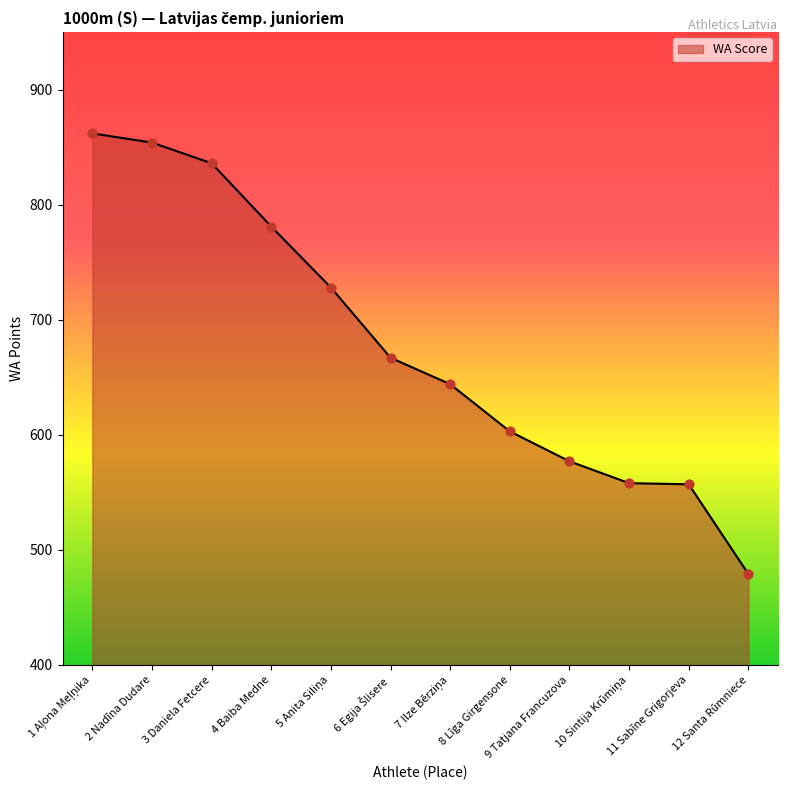

What is the ratio of the value at 3 Daniela Fetcere to the value at 10 Sintija Krūmiņa?

1.5